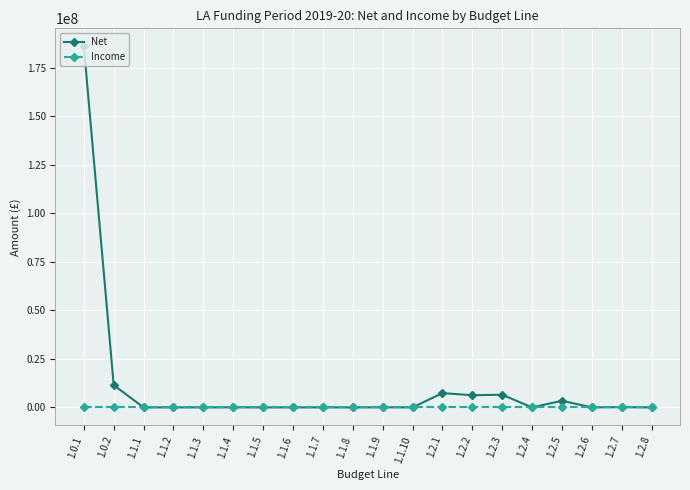

What is the maximum value shown in the chart?

186067894